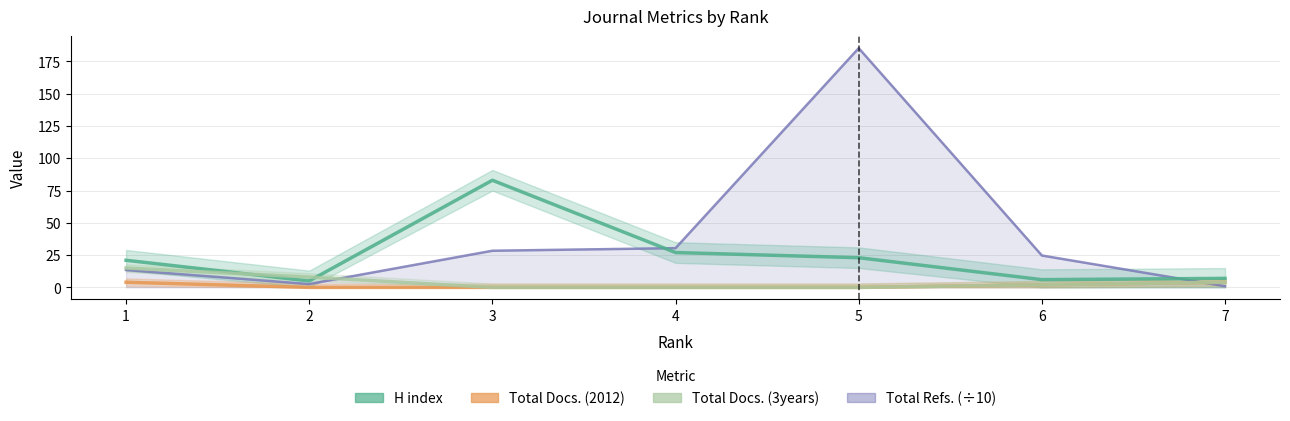

Between which two adjacent categories do Total Docs. (3years) and H index first intersect?

1 and 2